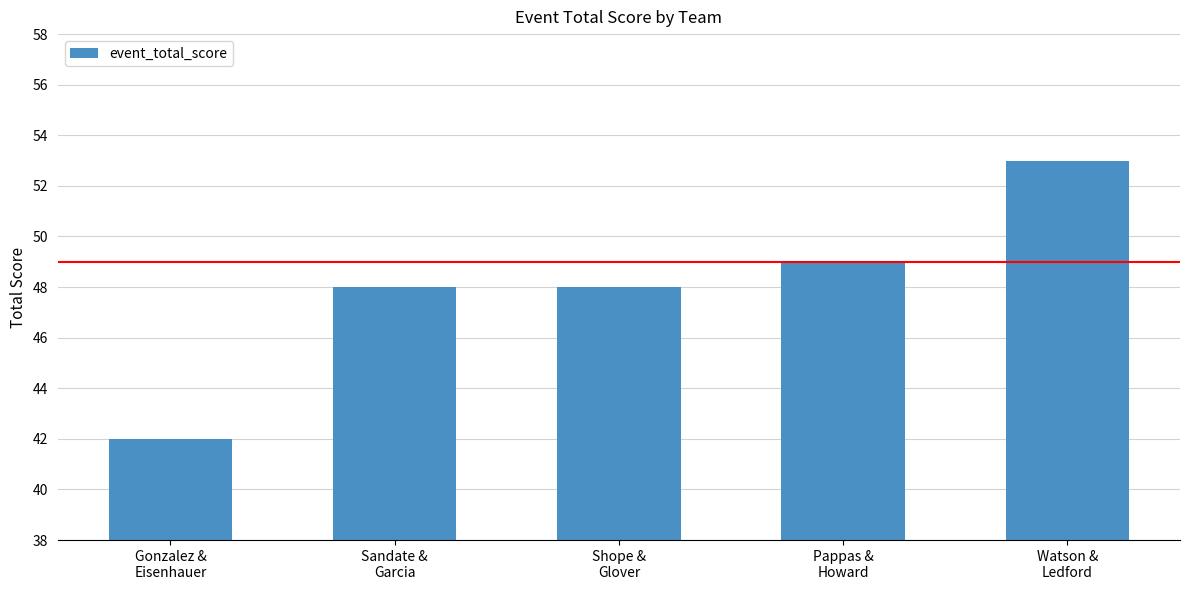

Reading left to right, extract all data points from this chart.

42	48	48	49	53